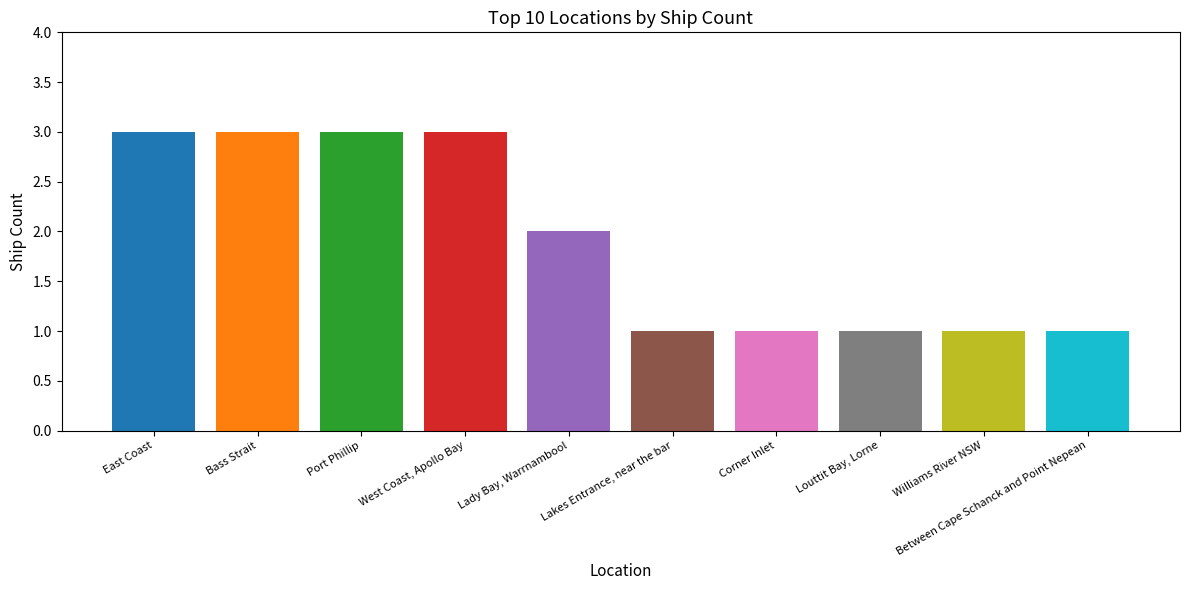

What is the label of the 9th bar from the right?

Bass Strait